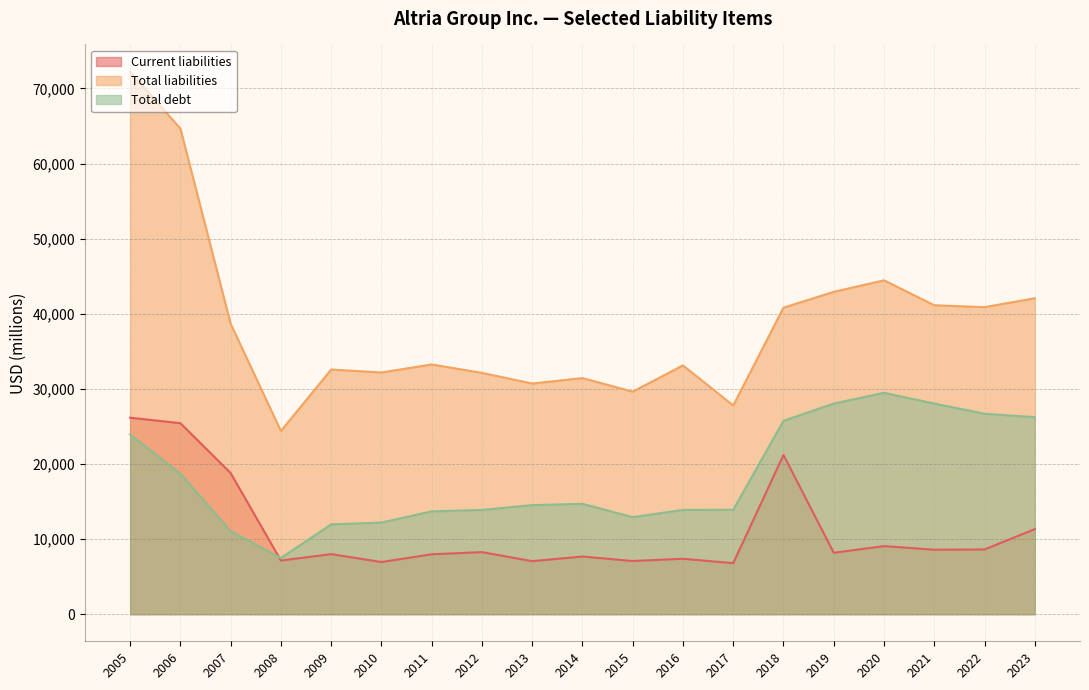

Reading right to left, what are all the values shown in this chart?

Current liabilities: 2005=26158	2006=25427	2007=18782	2008=7142	2009=7992	2010=6941	2011=7973	2012=8259	2013=7058	2014=7673	2015=7078	2016=7375	2017=6792	2018=21193	2019=8174	2020=9063	2021=8579	2022=8616	2023=11319
Total liabilities: 2005=72242	2006=64651	2007=38657	2008=24387	2009=32573	2010=32175	2011=33247	2012=32125	2013=30706	2014=31430	2015=29625	2016=33121	2017=27784	2018=40810	2019=42914	2020=44449	2021=41129	2022=40877	2023=42060
Total debt: 2005=23933	2006=18699	2007=11046	2008=7474	2009=11960	2010=12194	2011=13689	2012=13878	2013=14517	2014=14693	2015=12919	2016=13881	2017=13894	2018=25746	2019=28042	2020=29471	2021=28044	2022=26680	2023=26233